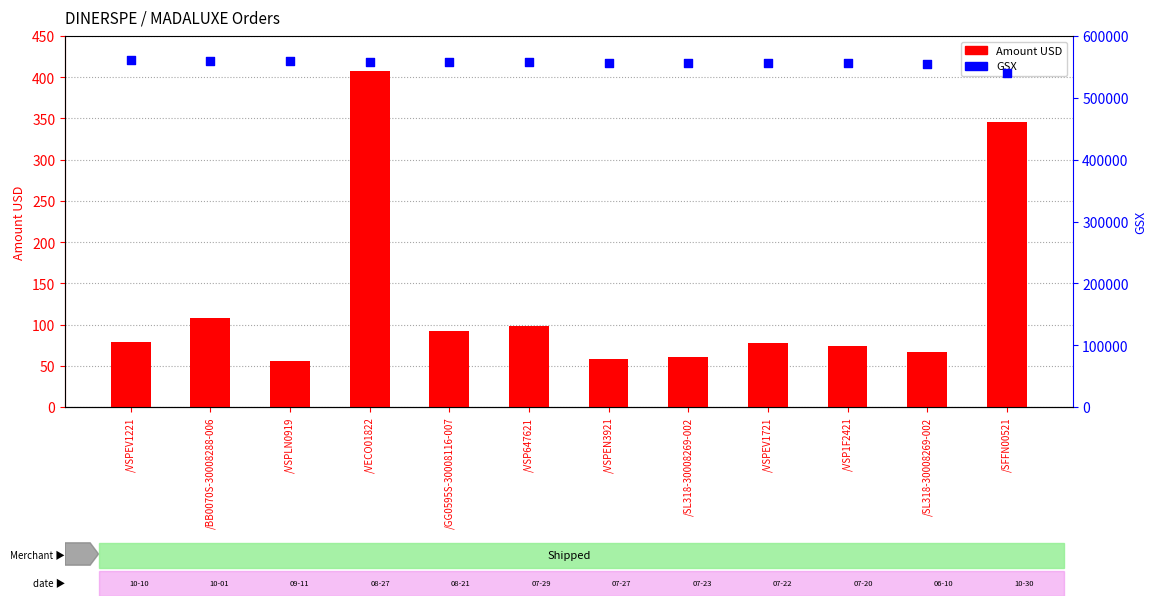

Which series contains the highest Y value?

GSX